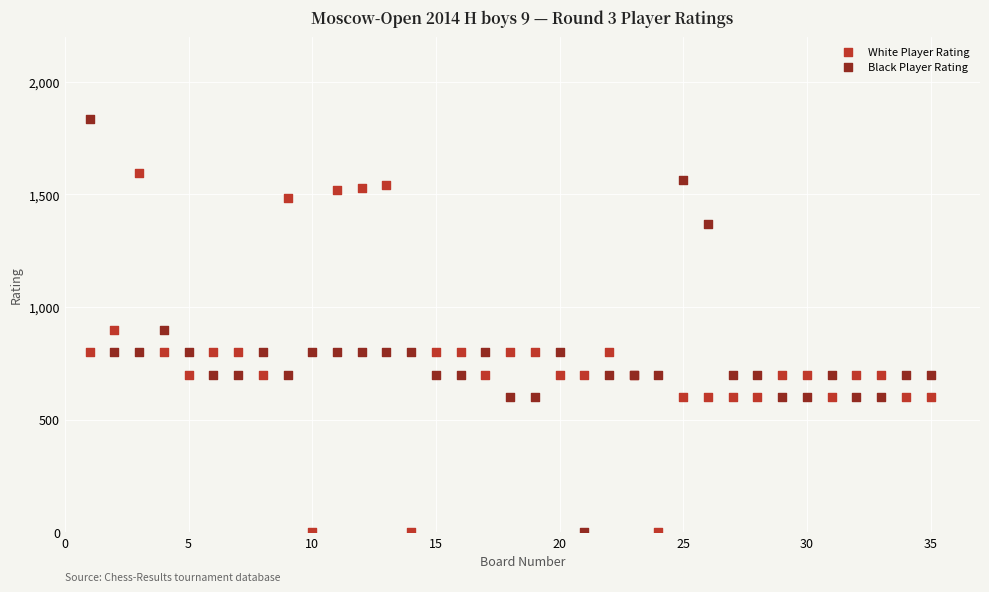

Which series has the widest spread of Y values?

Black Player Rating